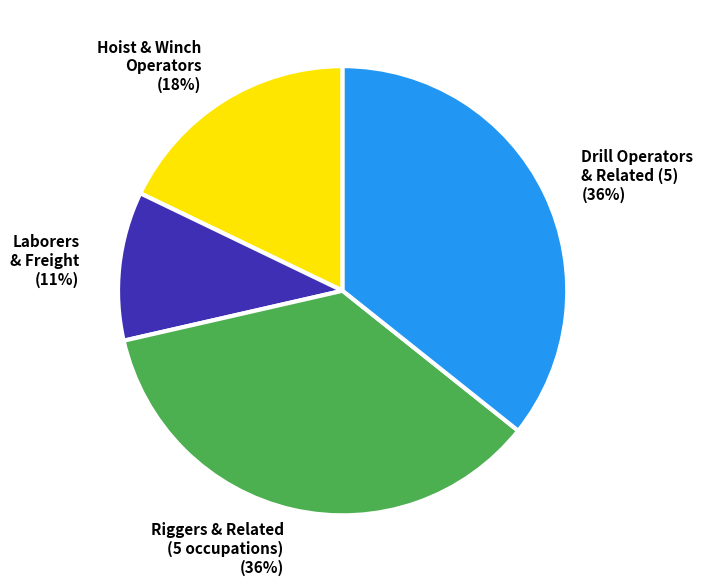

Is the sum of Drill Operators & Related (5) (36%) and Laborers & Freight (11%) greater than half?

No